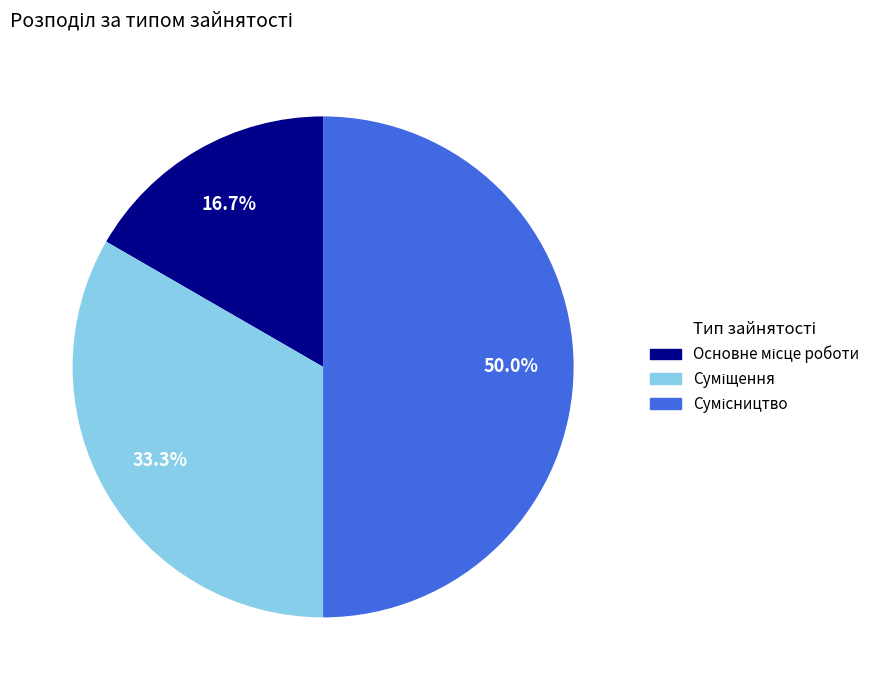

Rank the categories by value from lowest to highest.

Основне місце роботи, Суміщення, Сумісництво